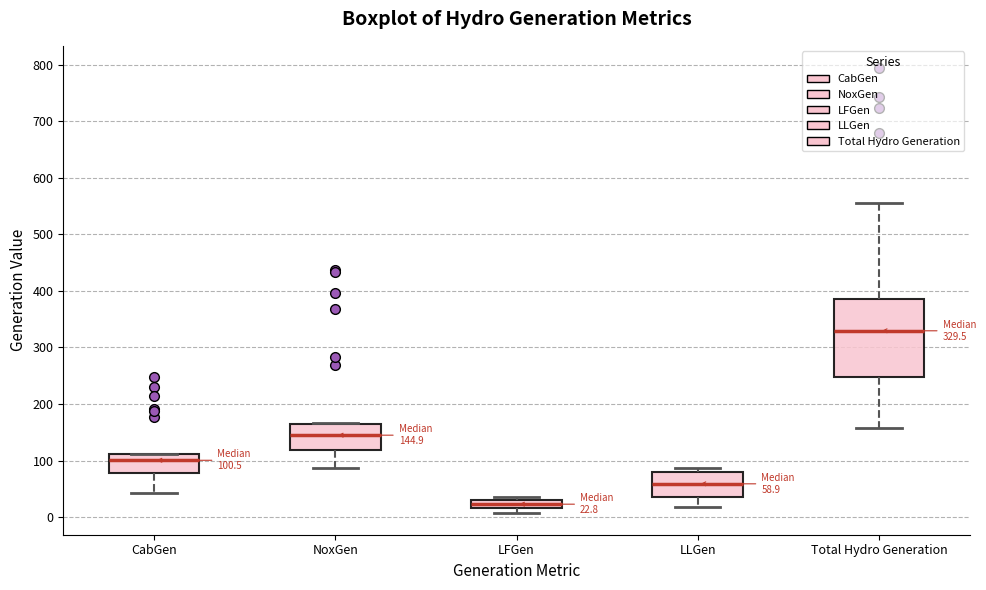

Which box has the highest median line?

Total Hydro Generation